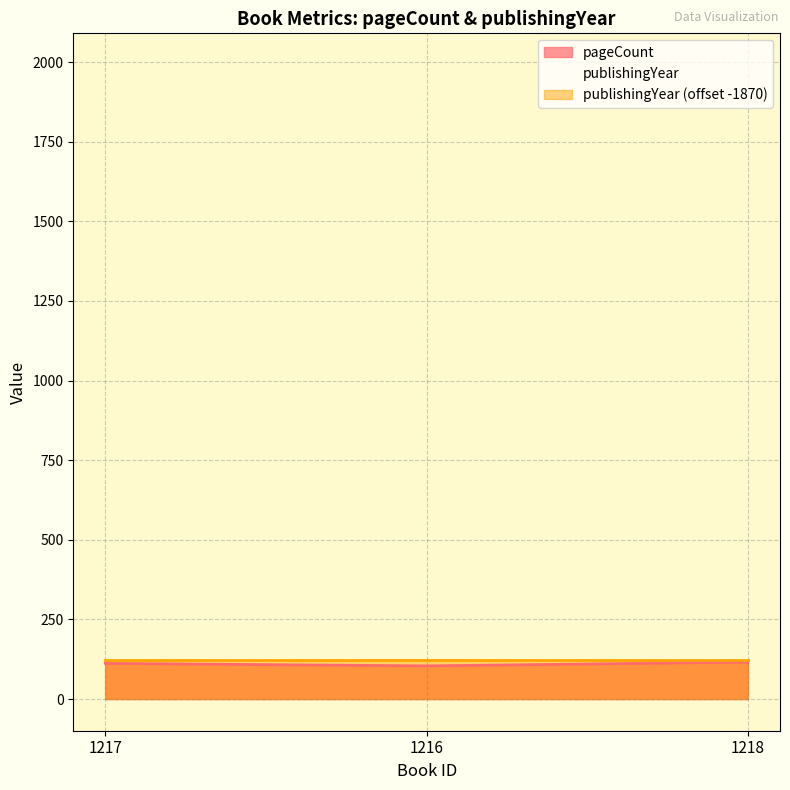

What is the average value?

111